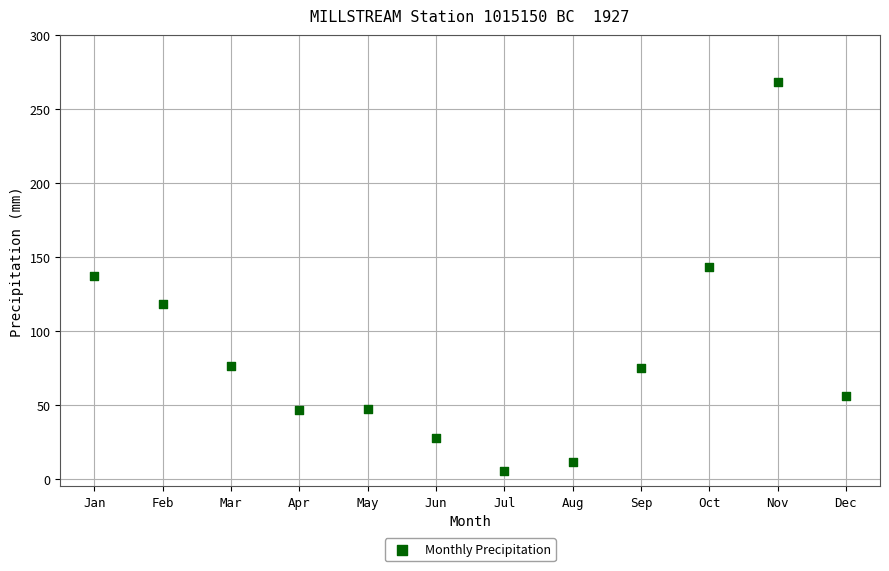

What is the average X value?

6.5